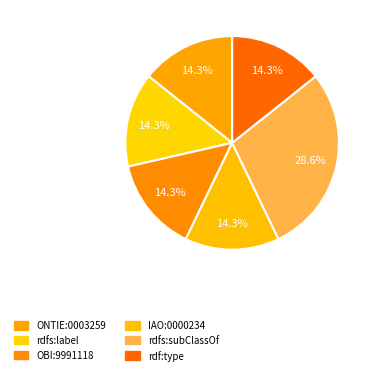

What is the largest slice in the pie chart?

rdfs:subClassOf